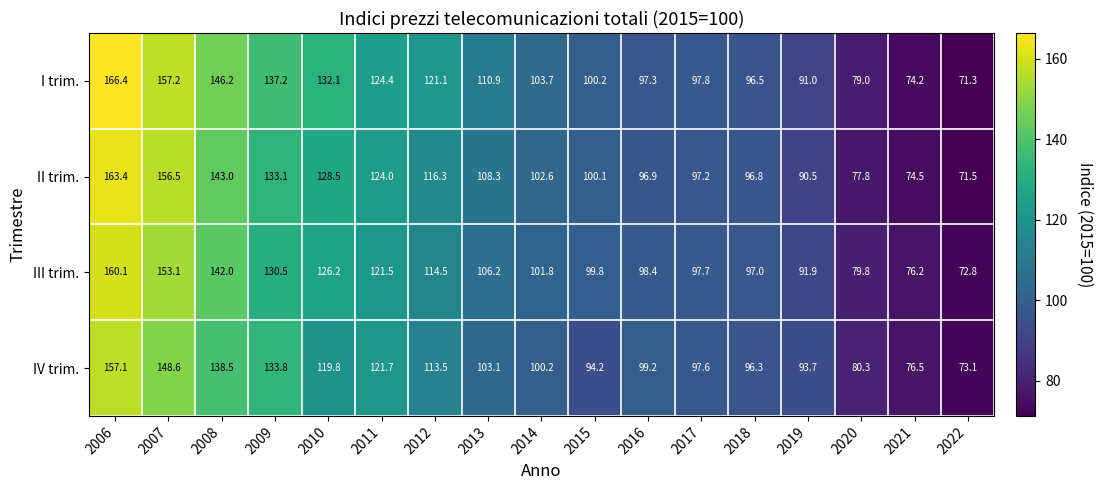

Which series has the largest total across all categories?

I trim.